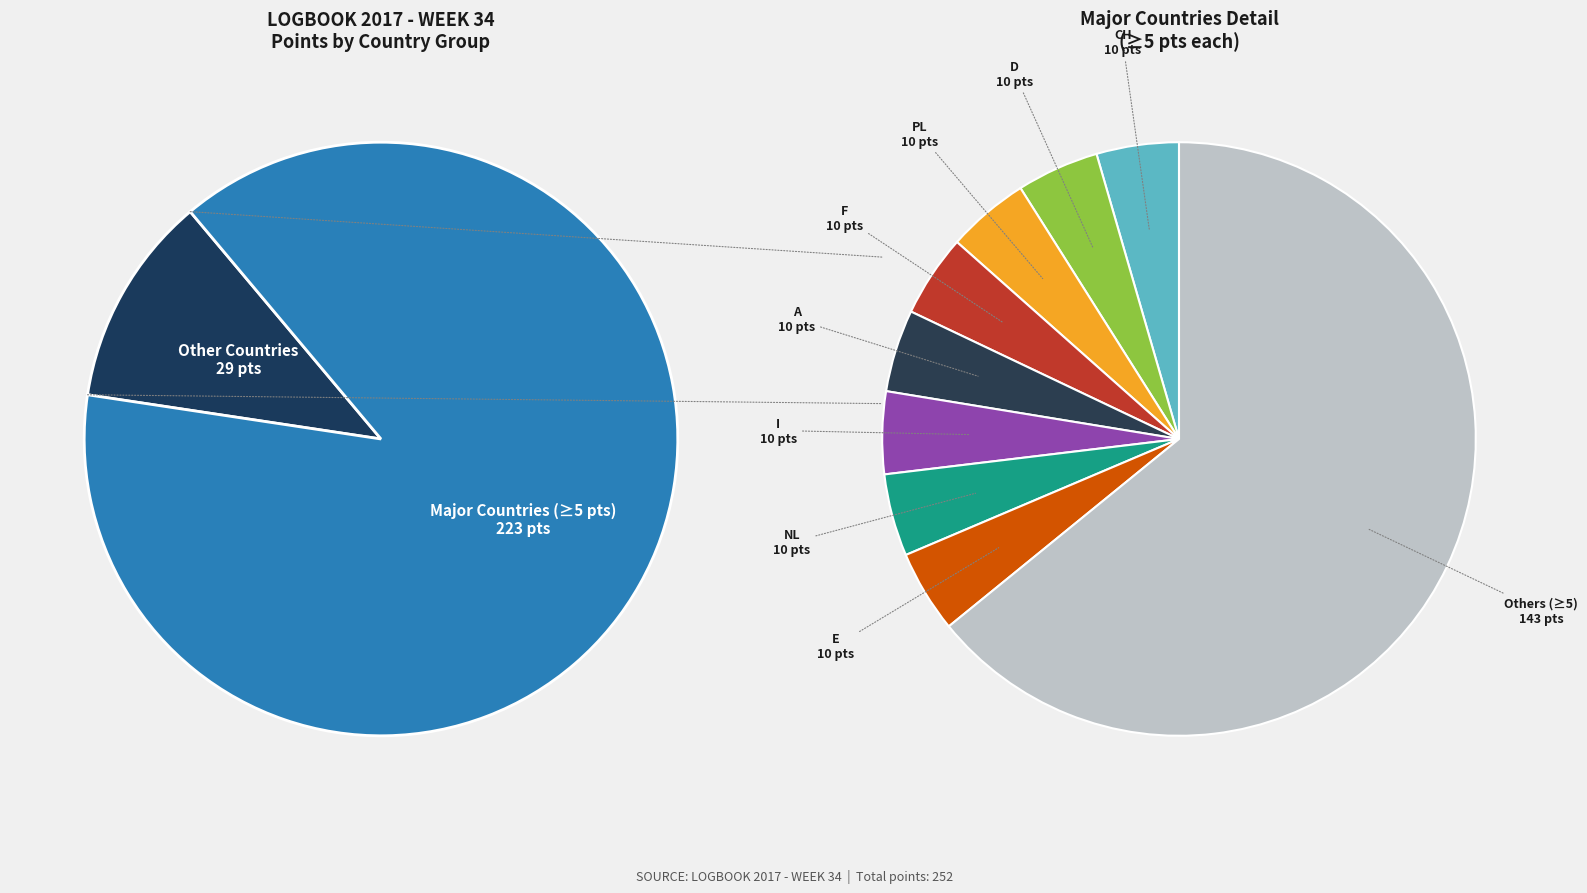

What percentage is the A slice, to the nearest percent?

4%